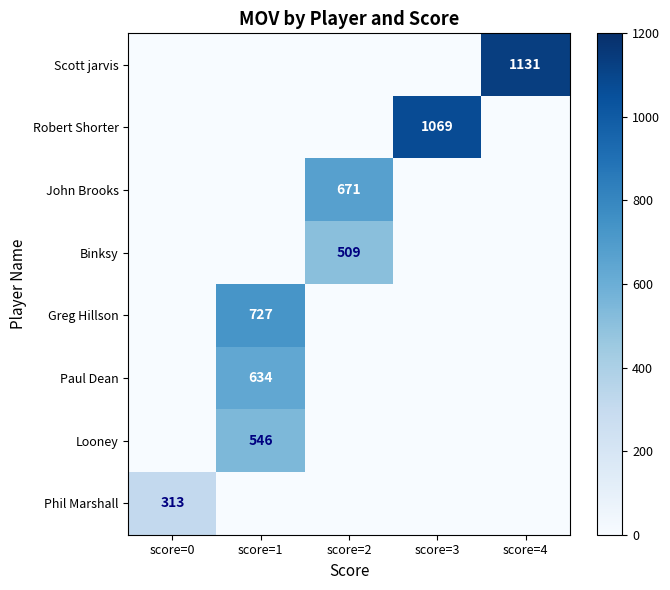

Is it true that Looney equals 546 at score=1?

True